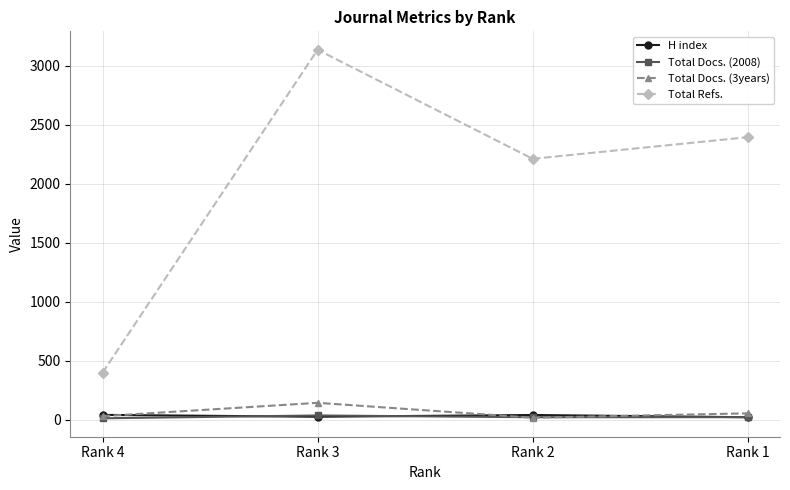

What is the sum of the Total Refs. values at Rank 4 and Rank 3?

3537